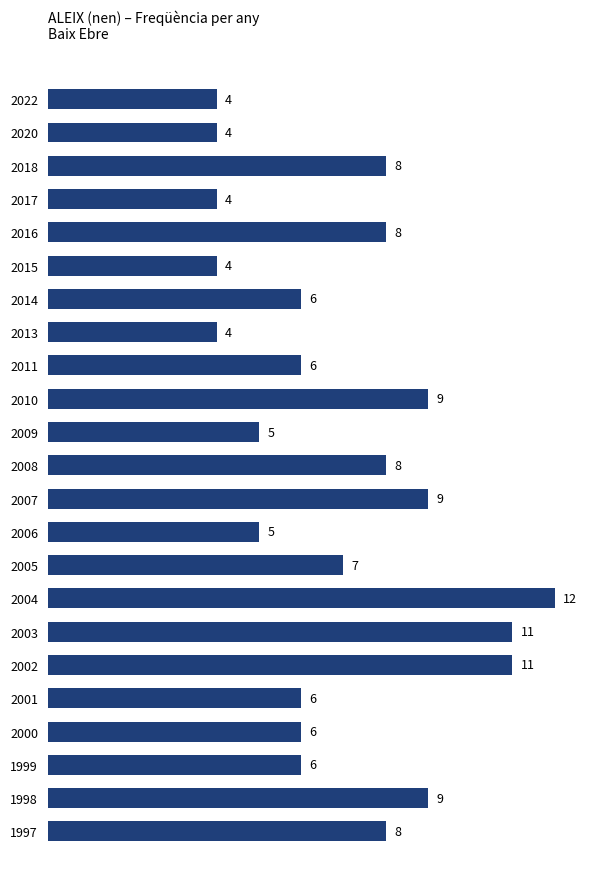

Are the bars horizontal?

Yes